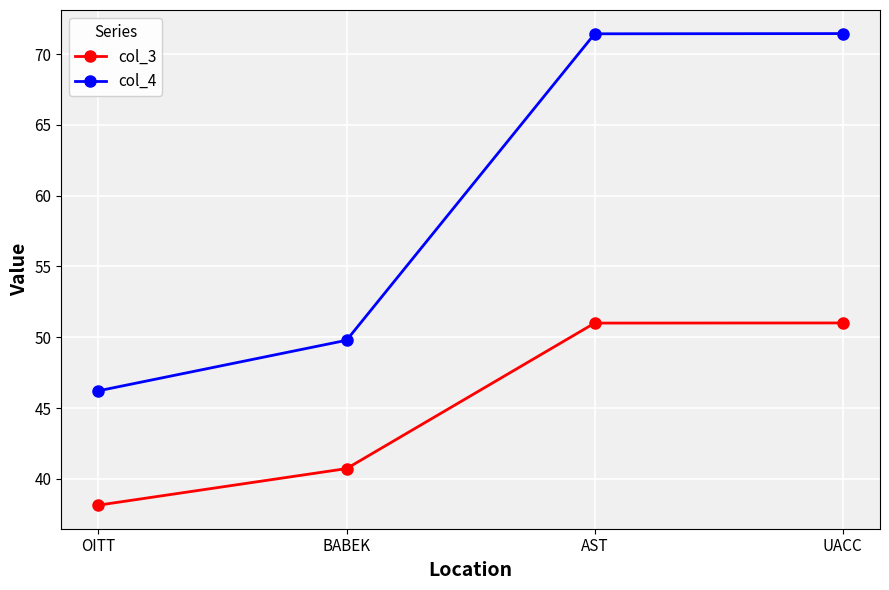

Reading left to right, extract all data points from this chart.

col_3: OITT=38.1	BABEK=40.7	AST=51.0	UACC=51.0
col_4: OITT=46.2	BABEK=49.8	AST=71.4	UACC=71.4